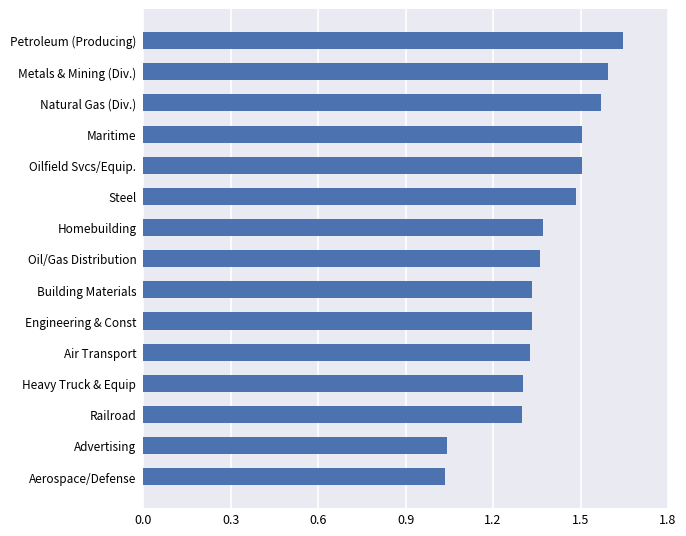

Are the bars horizontal?

Yes